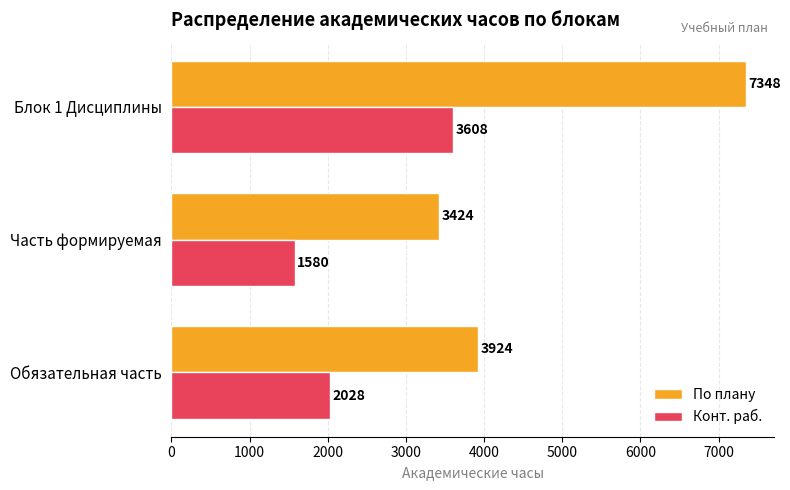

True or false: Конт. раб. has a value of 650 at Часть формируемая.

False